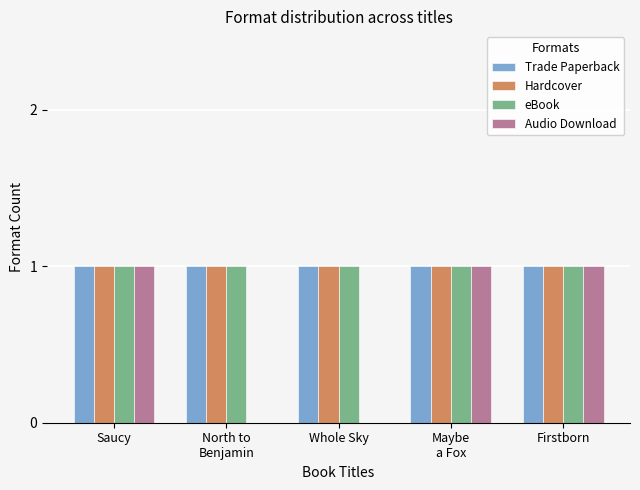

True or false: Audio Download has a value of -1 at Whole Sky.

False